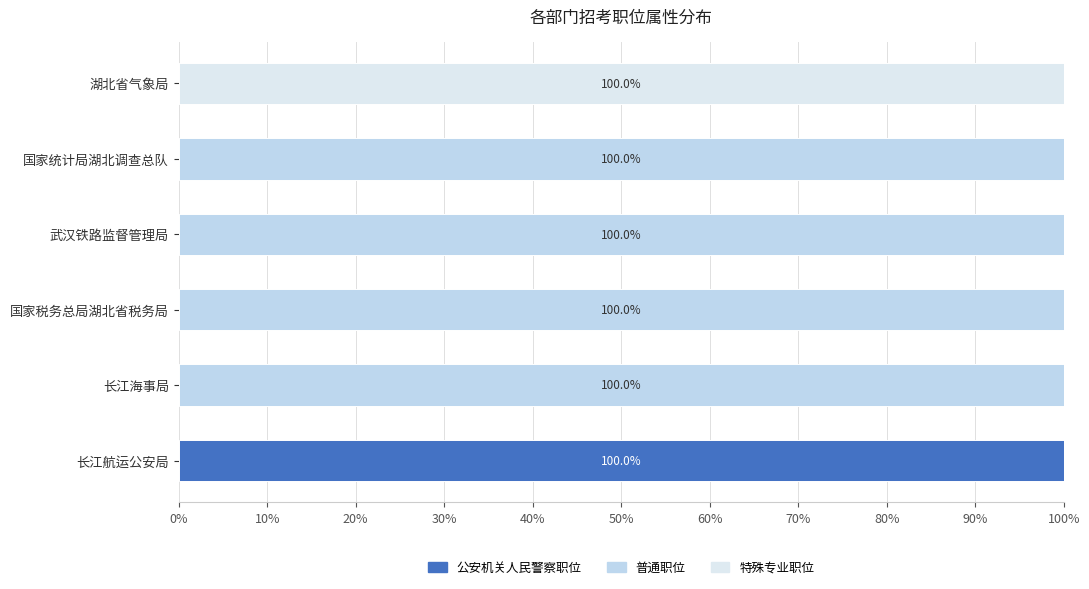

How many distinct data groups are displayed?

3